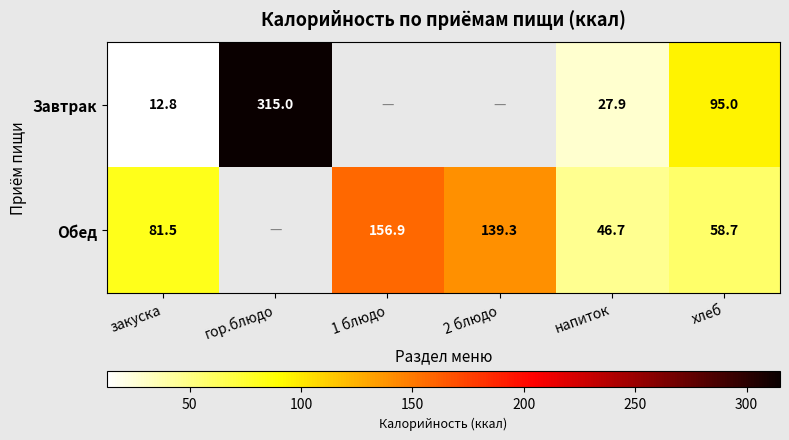

What is the difference between the highest and lowest values at хлеб?

36.3